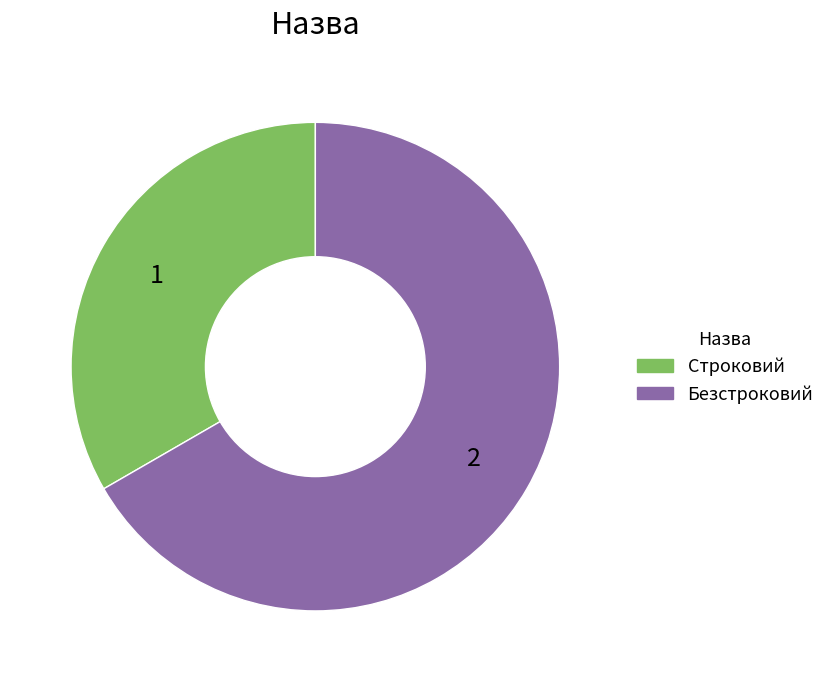

What is the largest slice in the pie chart?

Безстроковий